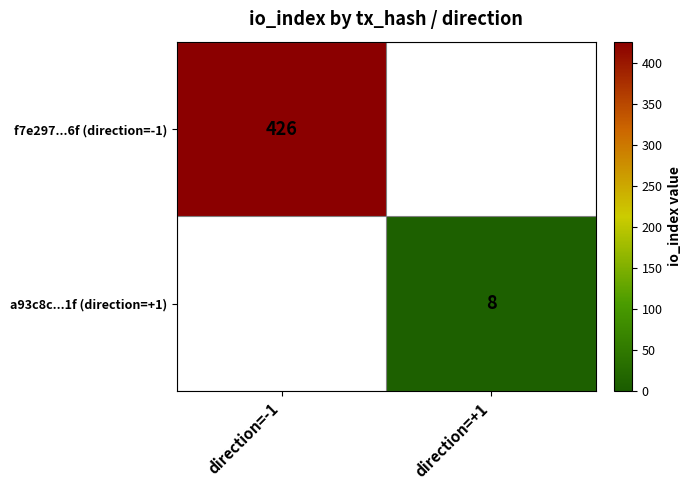

Is the value of f7e297...6f (direction=-1) at direction=-1 greater than the value of a93c8c...1f (direction=+1) at direction=+1?

Yes